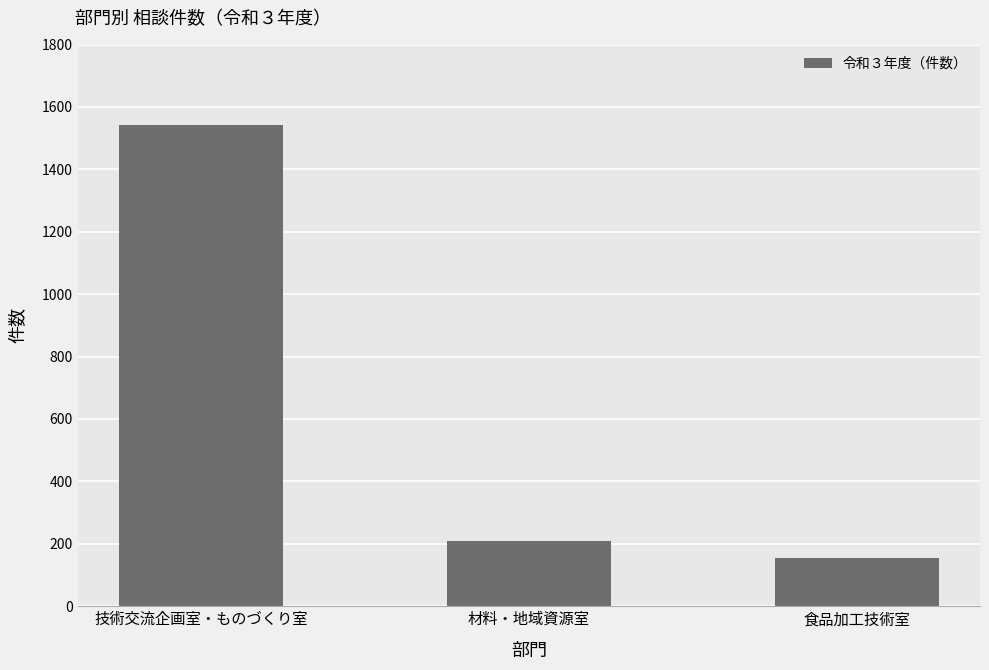

What position from the left is 材料・地域資源室?

2